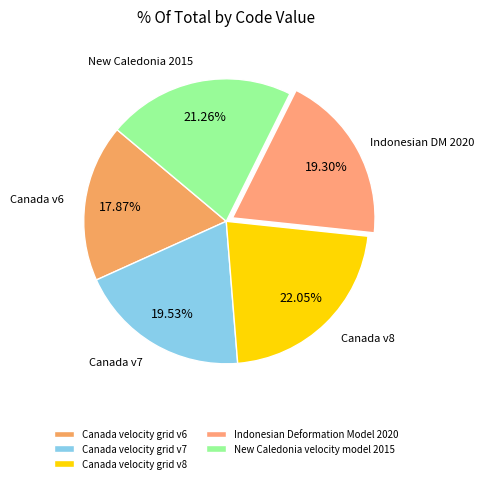

Is it true that Indonesian Deformation Model 2020 is 19% of the pie?

True